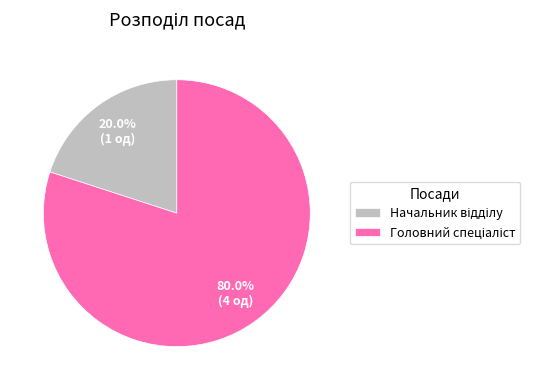

Is there any slice that represents more than half of the pie?

Yes